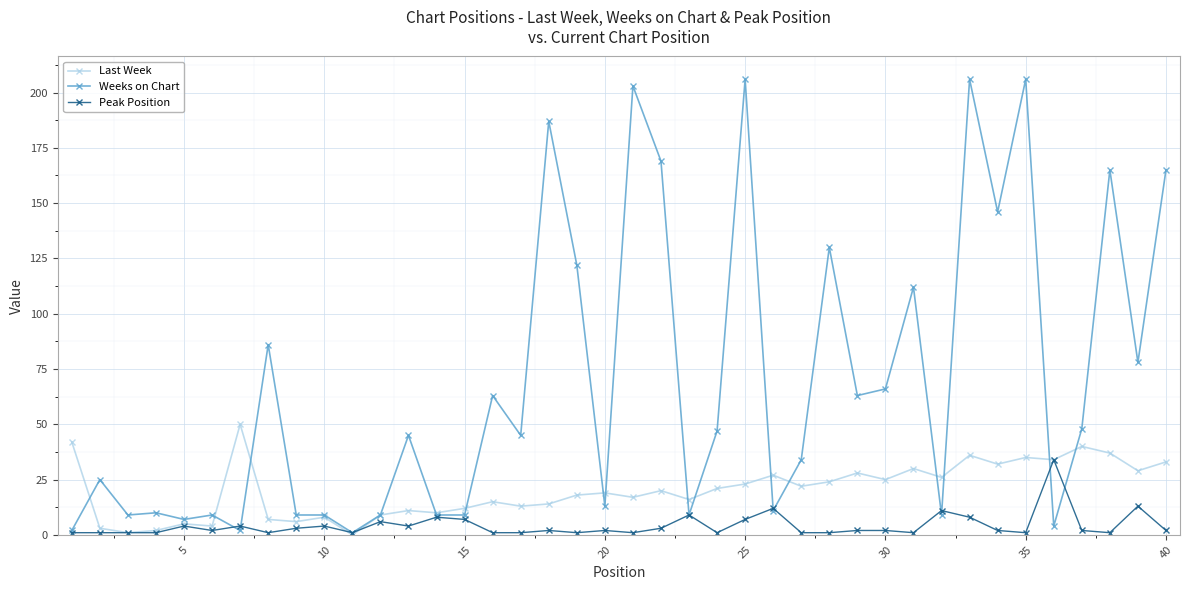

Which series has the largest total across all categories?

Weeks on Chart